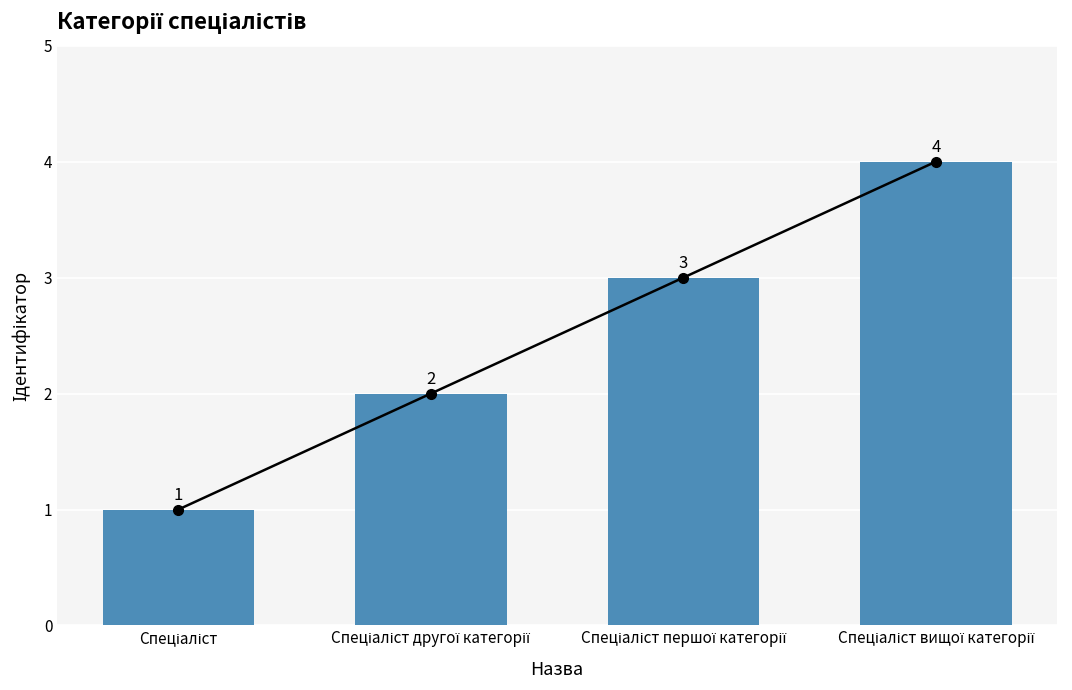

Between Спеціаліст вищої категорії and Спеціаліст, which is larger?

Спеціаліст вищої категорії